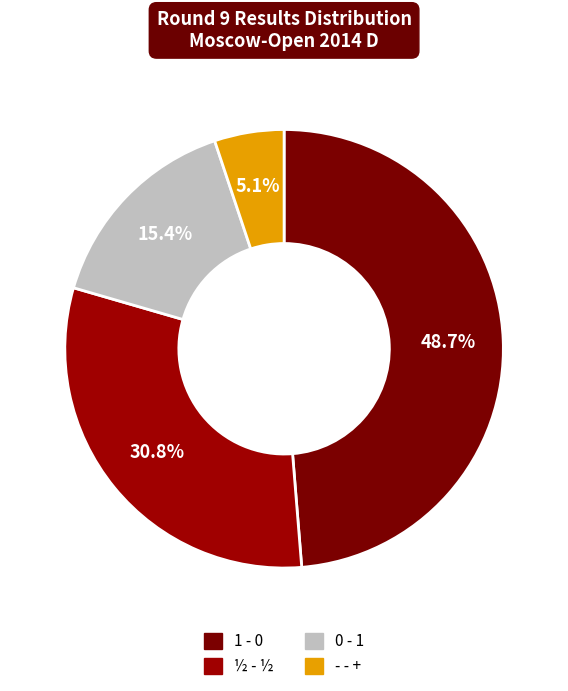

How many segments does this pie chart have?

4